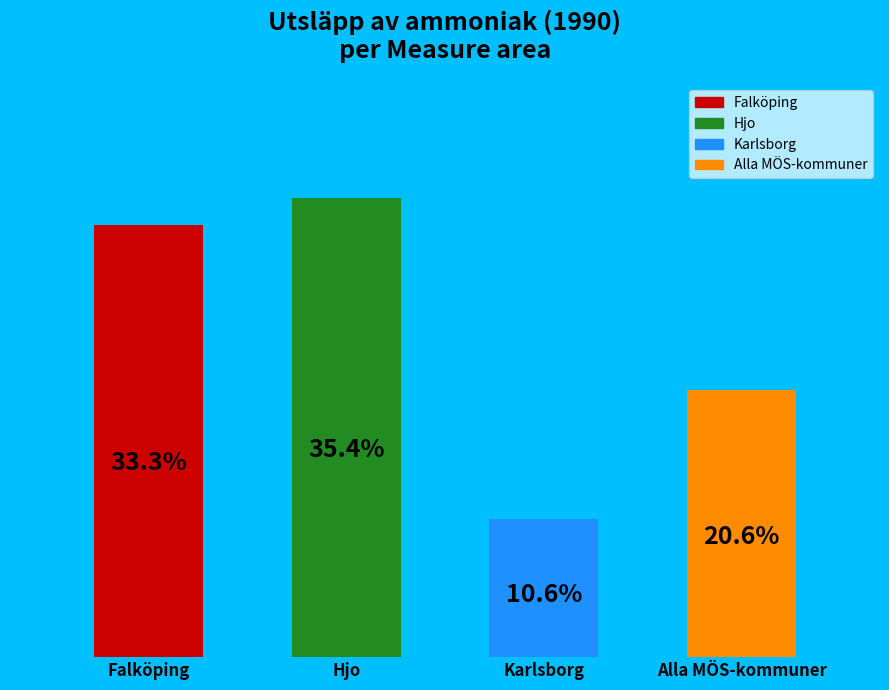

Does Falköping represent more than half of the total?

No